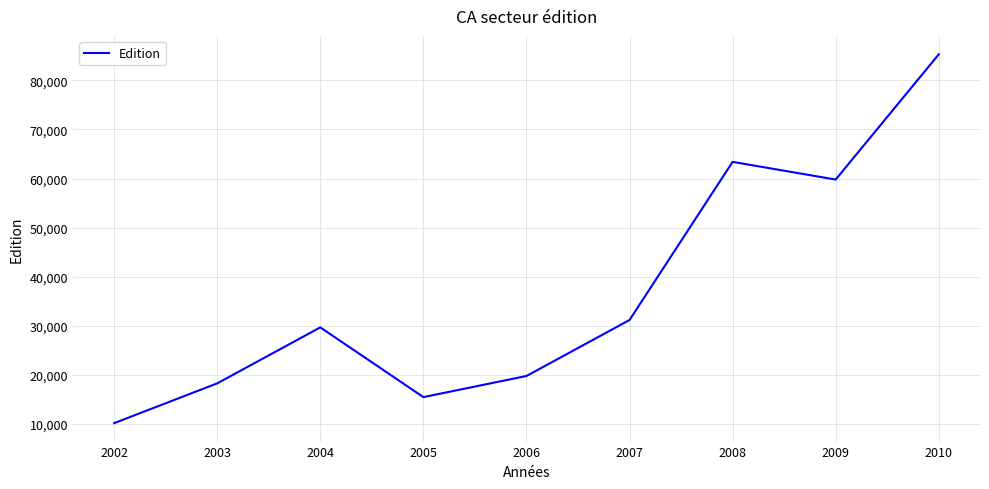

Between 2008 and 2005, which is larger?

2008